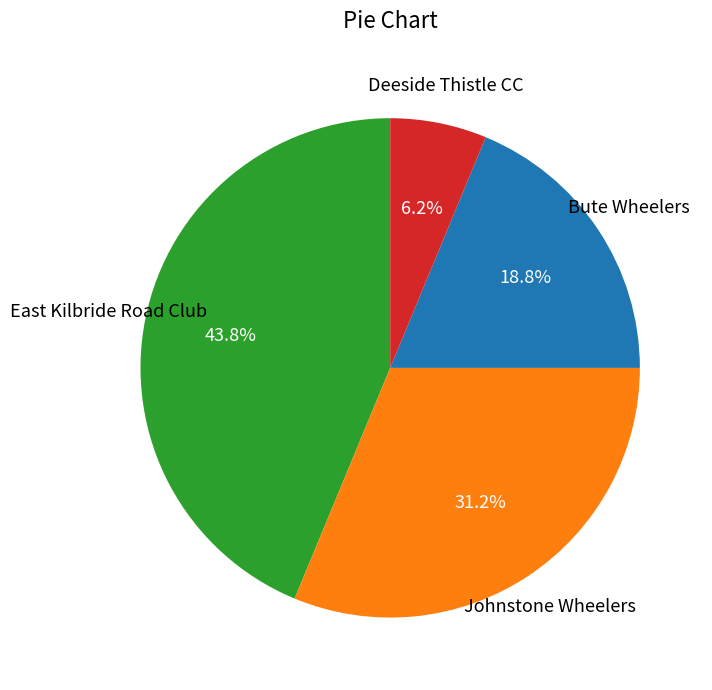

Is there a majority slice in this chart?

No